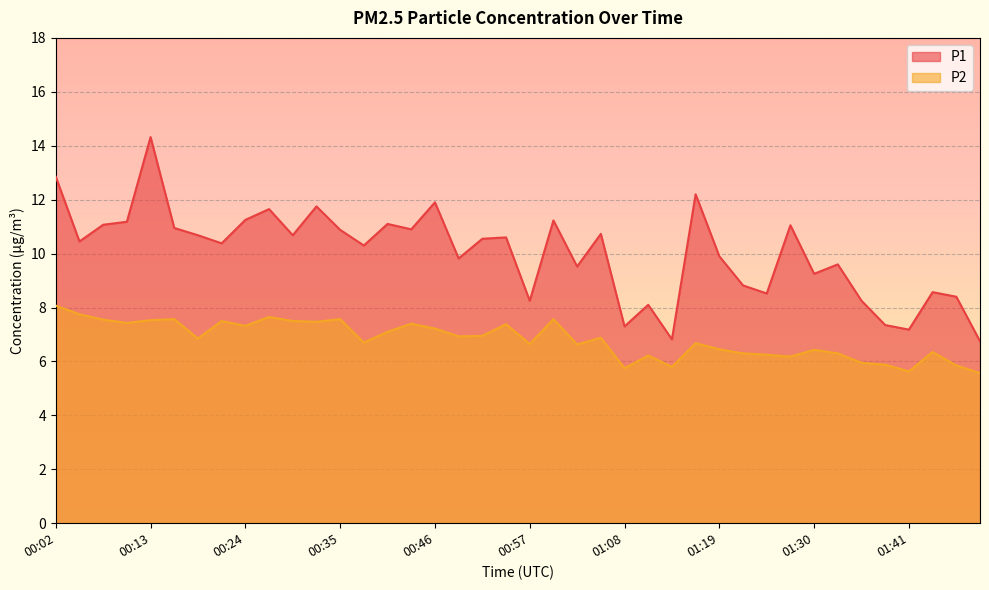

True or false: P1 and P2 intersect in this chart.

False